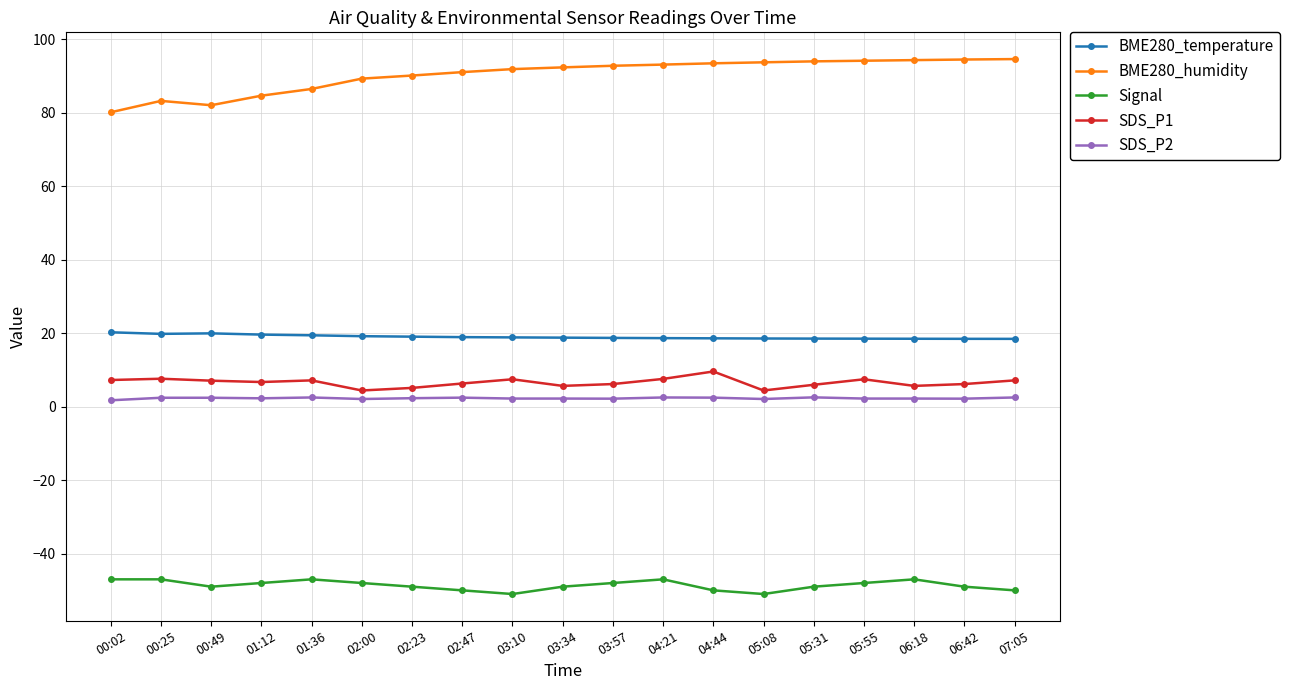

The Signal series shows -47.0 at 06:18. True or false?

True